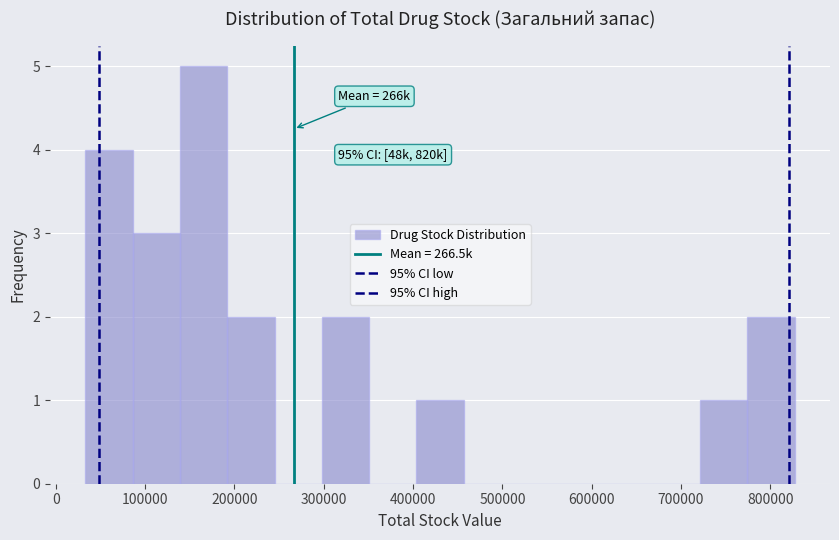

Which range on the x-axis has the tallest bar?

140000 to 190000